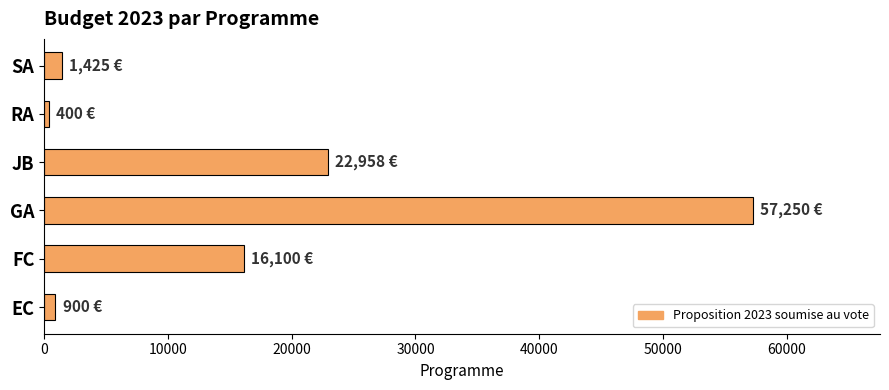

What is the difference between the second highest and second lowest values?

22058